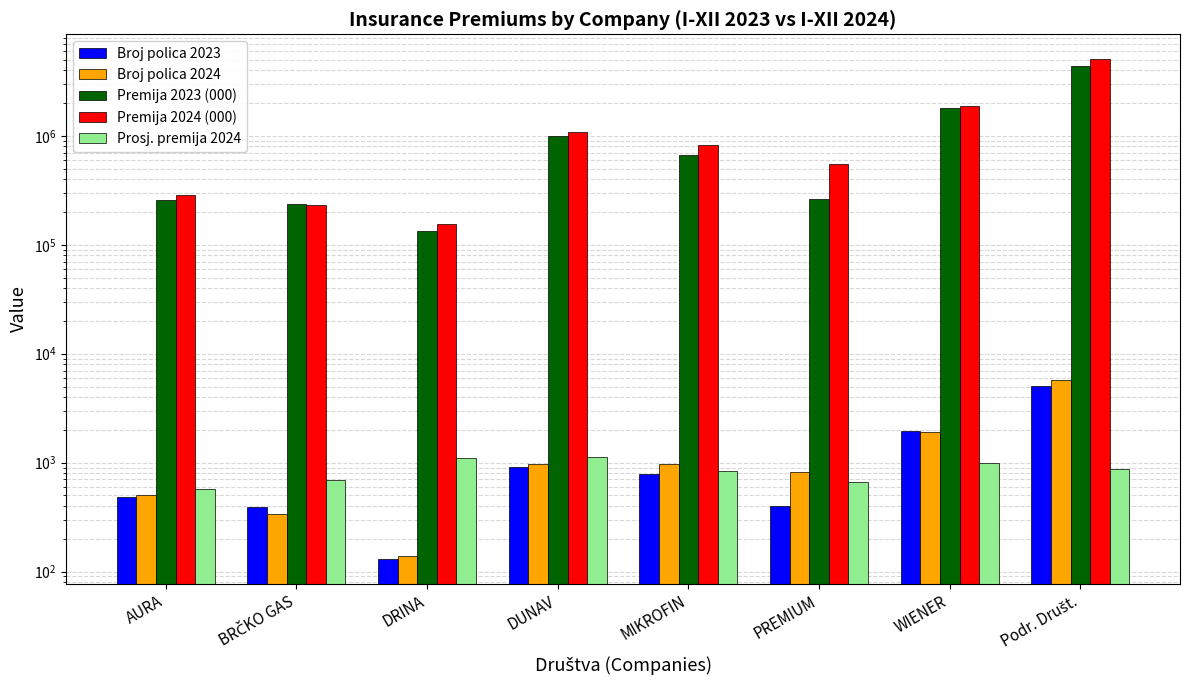

Rank the series by their maximum value, from lowest to highest.

Prosj. premija 2024, Broj polica 2023, Broj polica 2024, Premija 2023 (000), Premija 2024 (000)